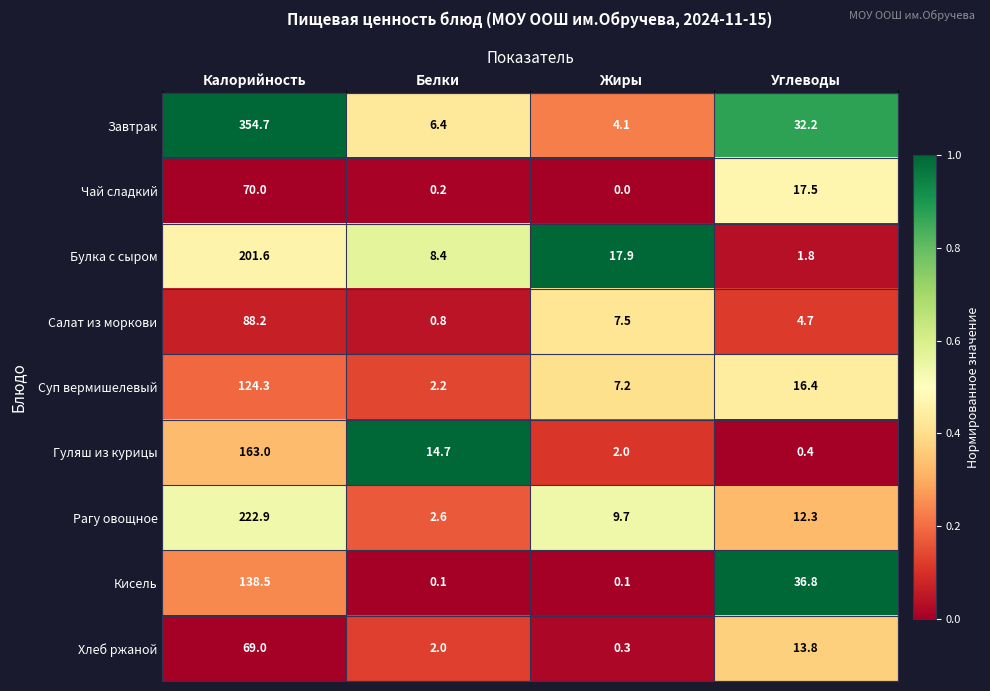

At Жиры, list the series in order from smallest to largest.

Чай сладкий, Кисель, Хлеб ржаной, Гуляш из курицы, Завтрак, Суп вермишелевый, Салат из моркови, Рагу овощное, Булка с сыром